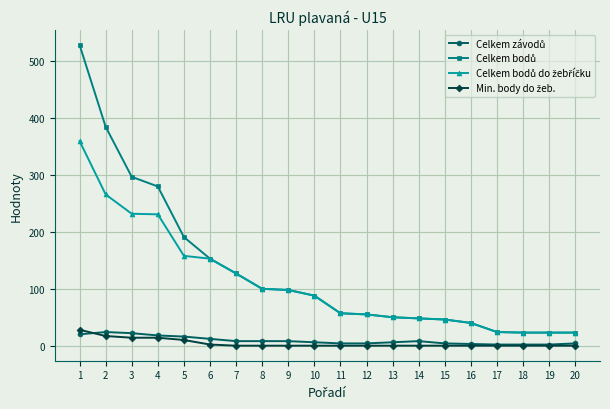

How many data points does each series have?

20